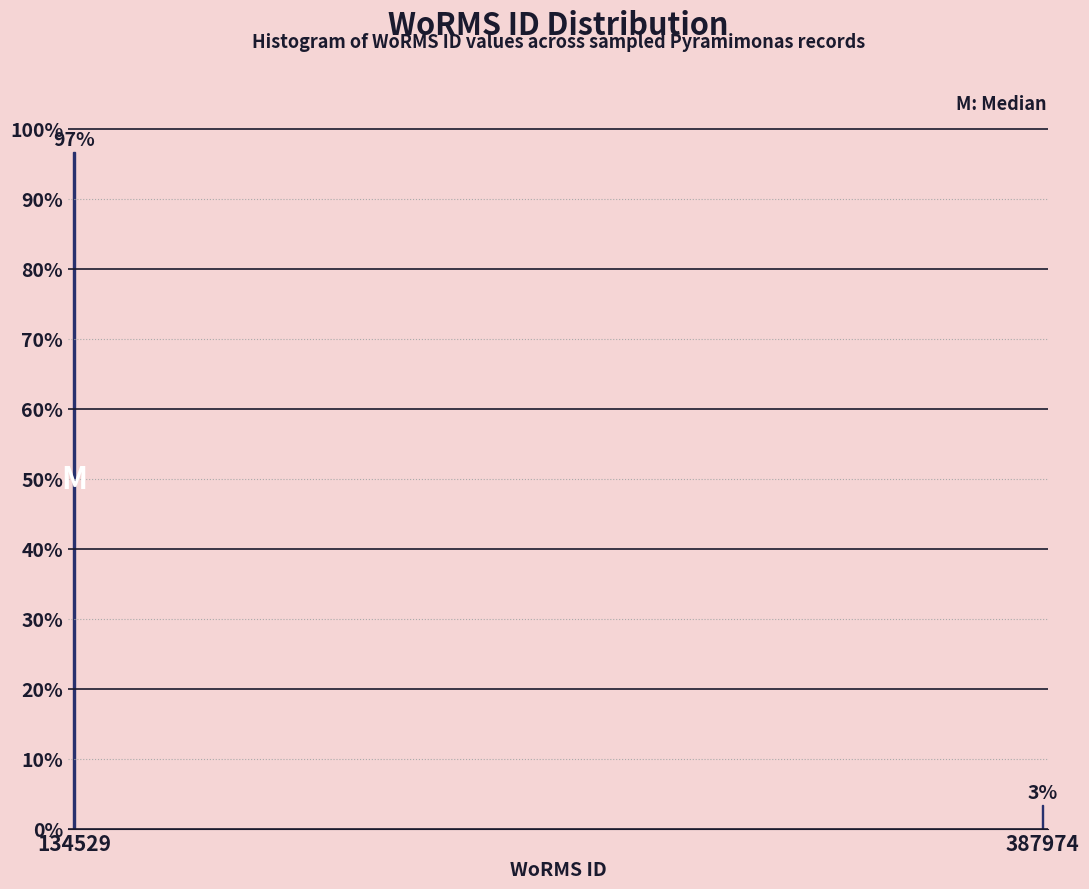

At which category does the chart reach its minimum across all series?

387974